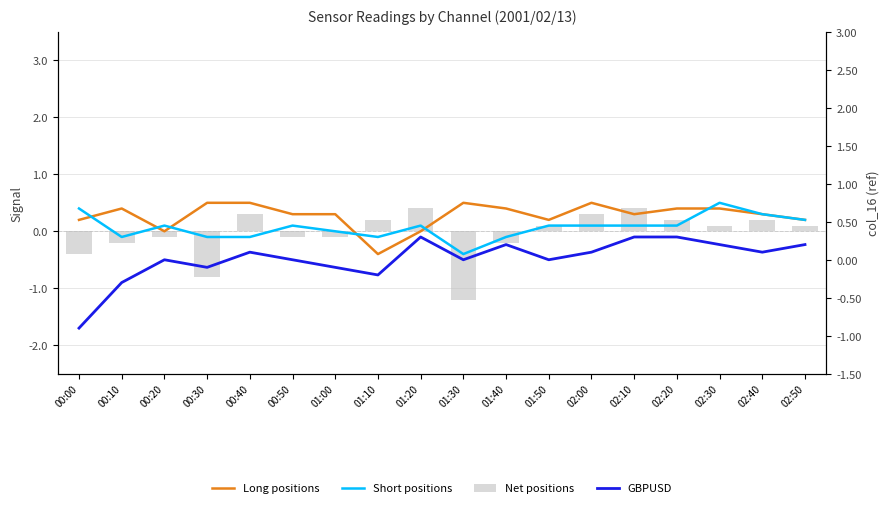

Reading left to right, extract all data points from this chart.

Long positions: 0.2	0.4	0.0	0.5	0.5	0.3	0.3	-0.4	0.0	0.5	0.4	0.2	0.5	0.3	0.4	0.4	0.3	0.2
Short positions: 0.4	-0.1	0.1	-0.1	-0.1	0.1	0.0	-0.1	0.1	-0.4	-0.1	0.1	0.1	0.1	0.1	0.5	0.3	0.2
Net positions: -0.4	-0.2	-0.1	-0.8	0.3	-0.1	-0.1	0.2	0.4	-1.2	-0.2	0.1	0.3	0.4	0.2	0.1	0.2	0.1
GBPUSD: -0.9	-0.3	-0.0	-0.1	0.1	0.0	-0.1	-0.2	0.3	-0.0	0.2	0.0	0.1	0.3	0.3	0.2	0.1	0.2